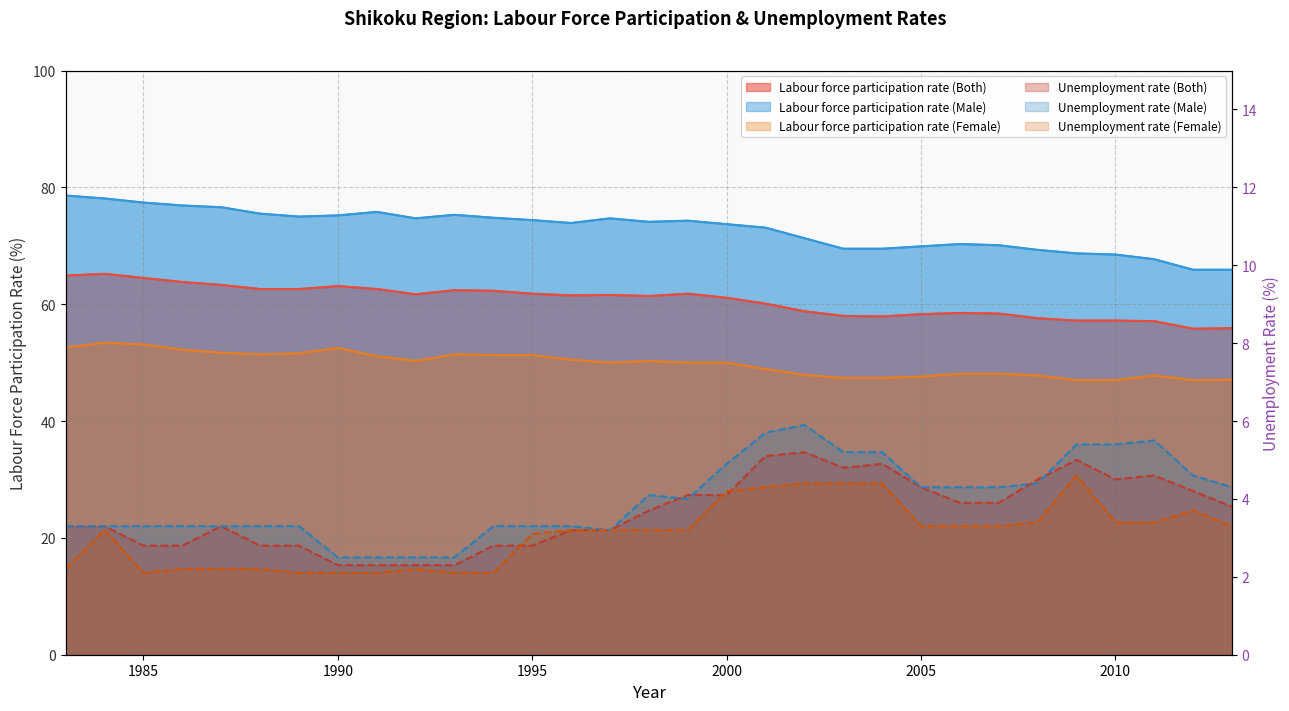

True or false: Labour force participation rate (Male) and Labour force participation rate (Both) intersect in this chart.

False